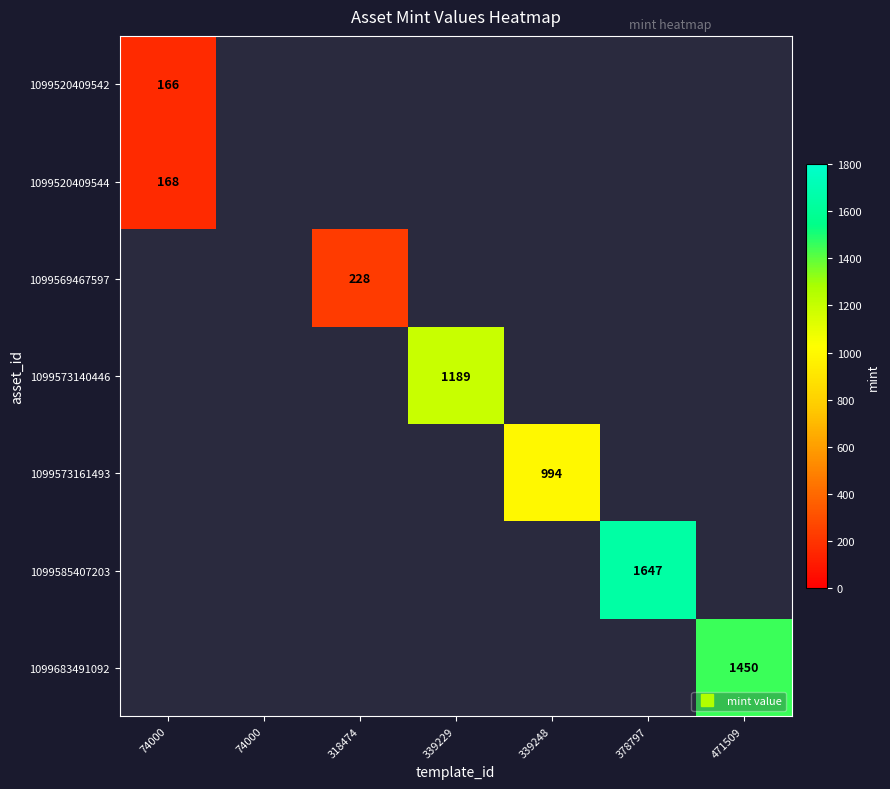

What is the minimum value shown in the chart?

166.0